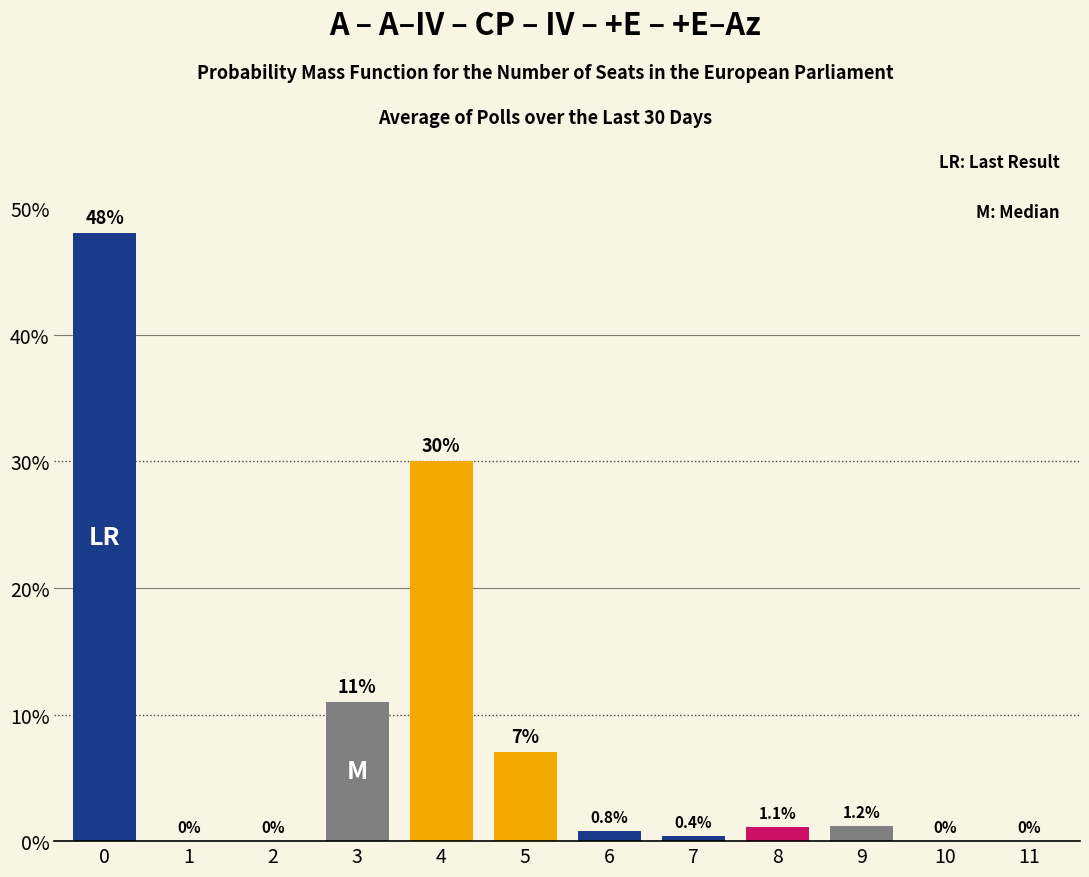

Reading right to left, transcribe all the data shown in this chart.

11=0.0	10=0.0	9=1.2	8=1.1	7=0.4	6=0.8	5=7.0	4=30.0	3=11.0	2=0.0	1=0.0	0=48.0